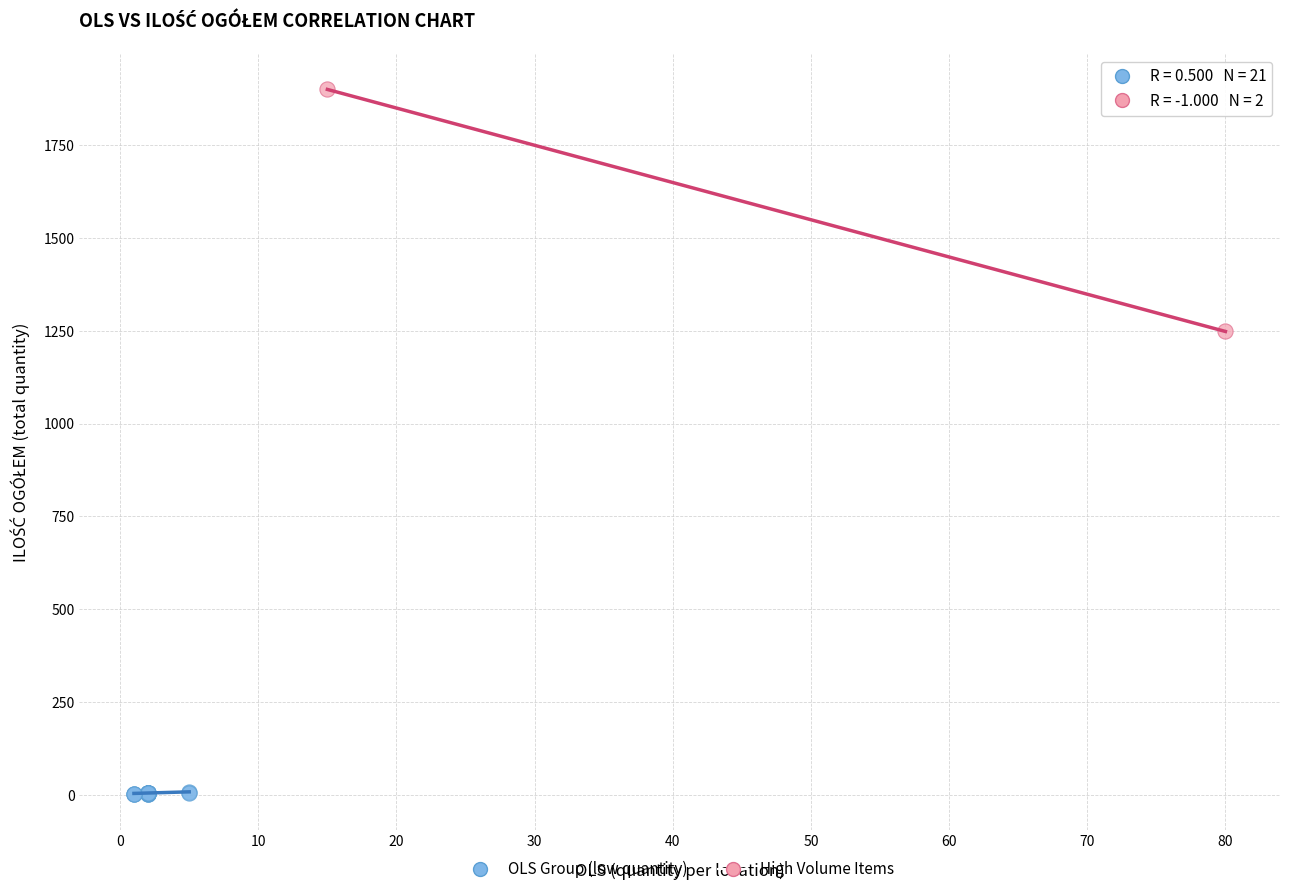

What are all the series names shown in the legend?

OLS Group (low quantity), High Volume Items